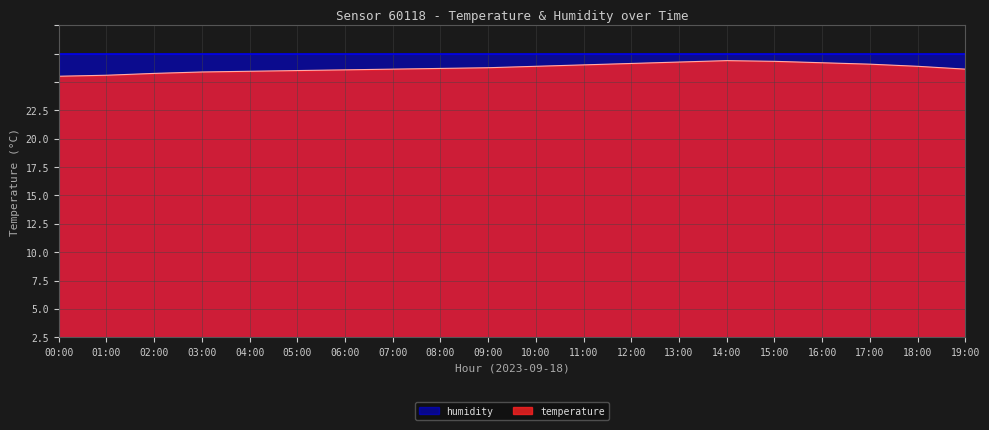

What position from the right is 06:00?

14